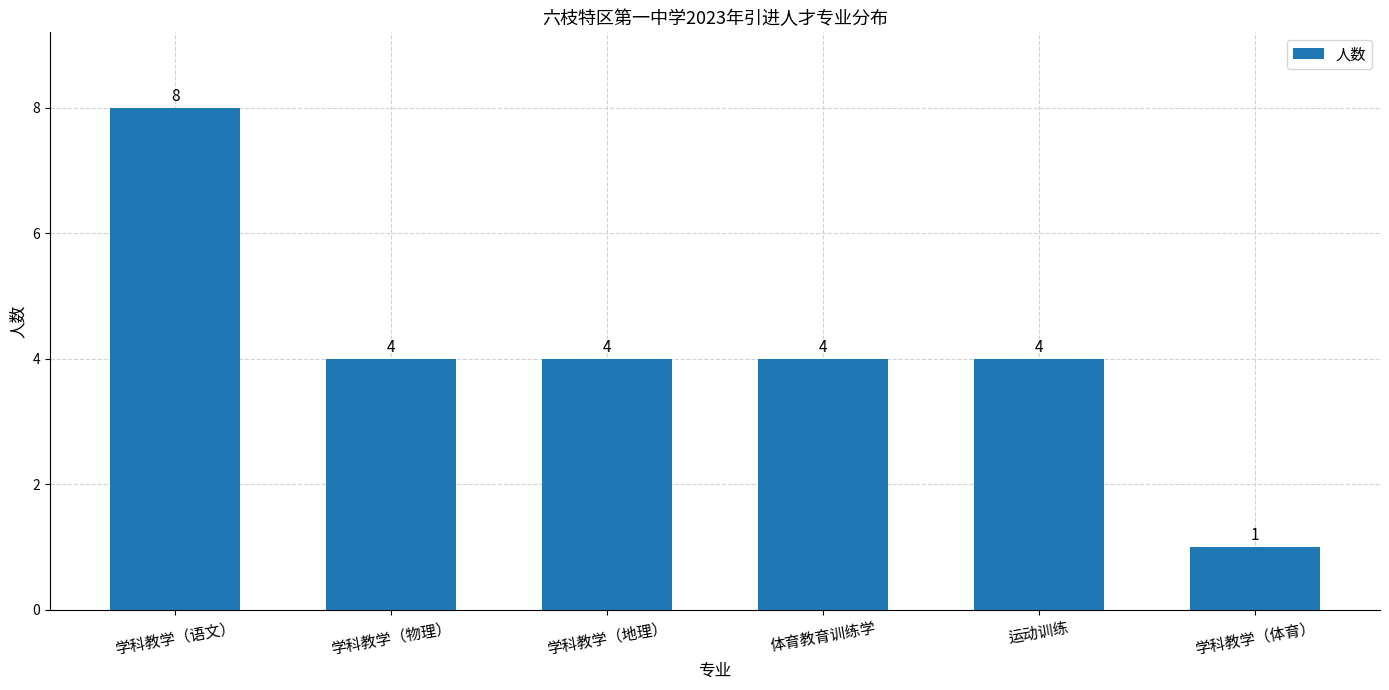

Between 学科教学（地理） and 学科教学（体育）, which is larger?

学科教学（地理）